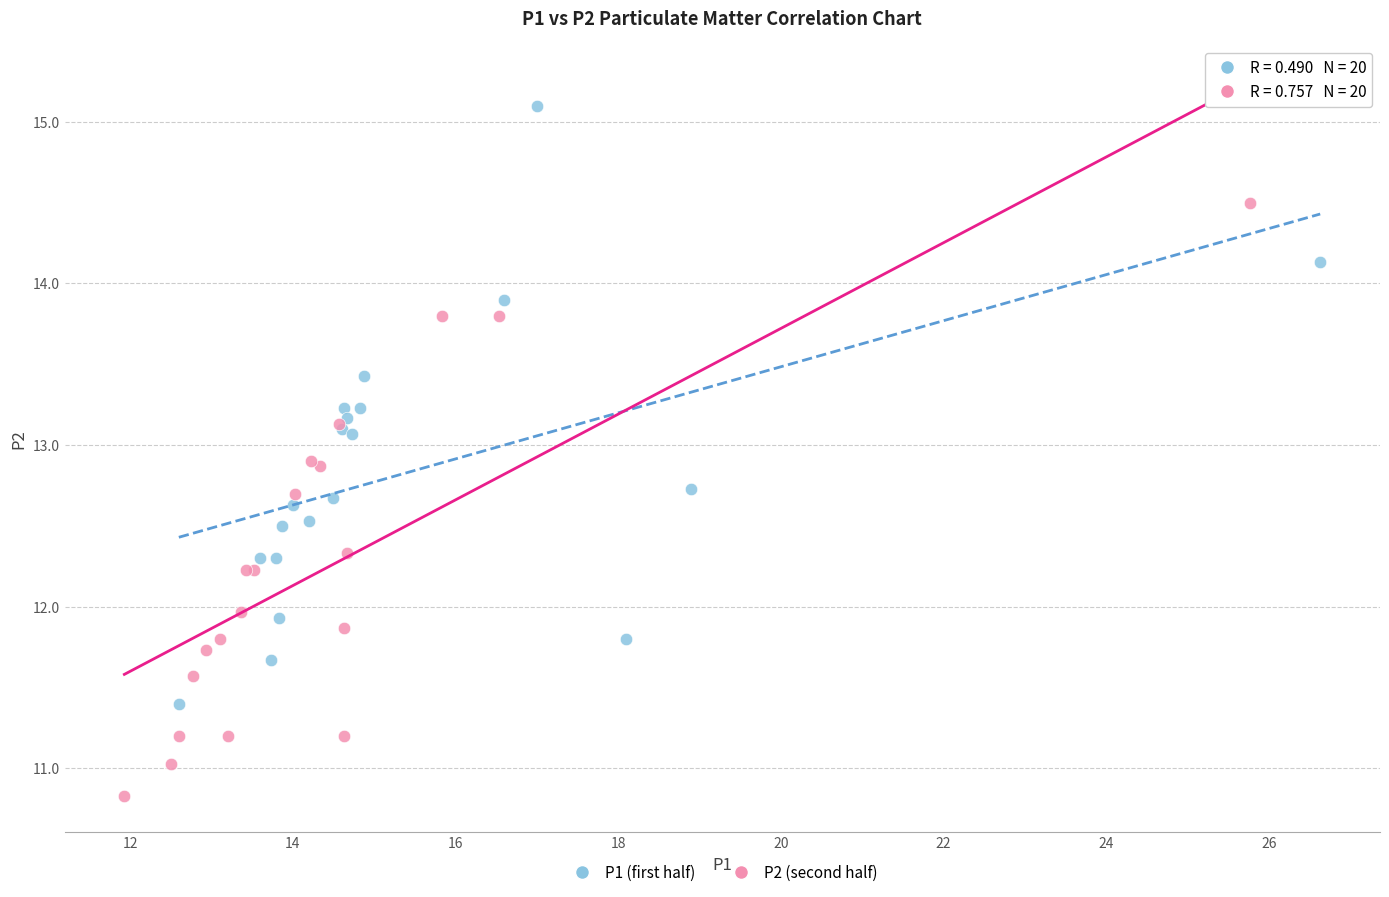

Which series reaches the maximum Y coordinate?

P1 (first half)